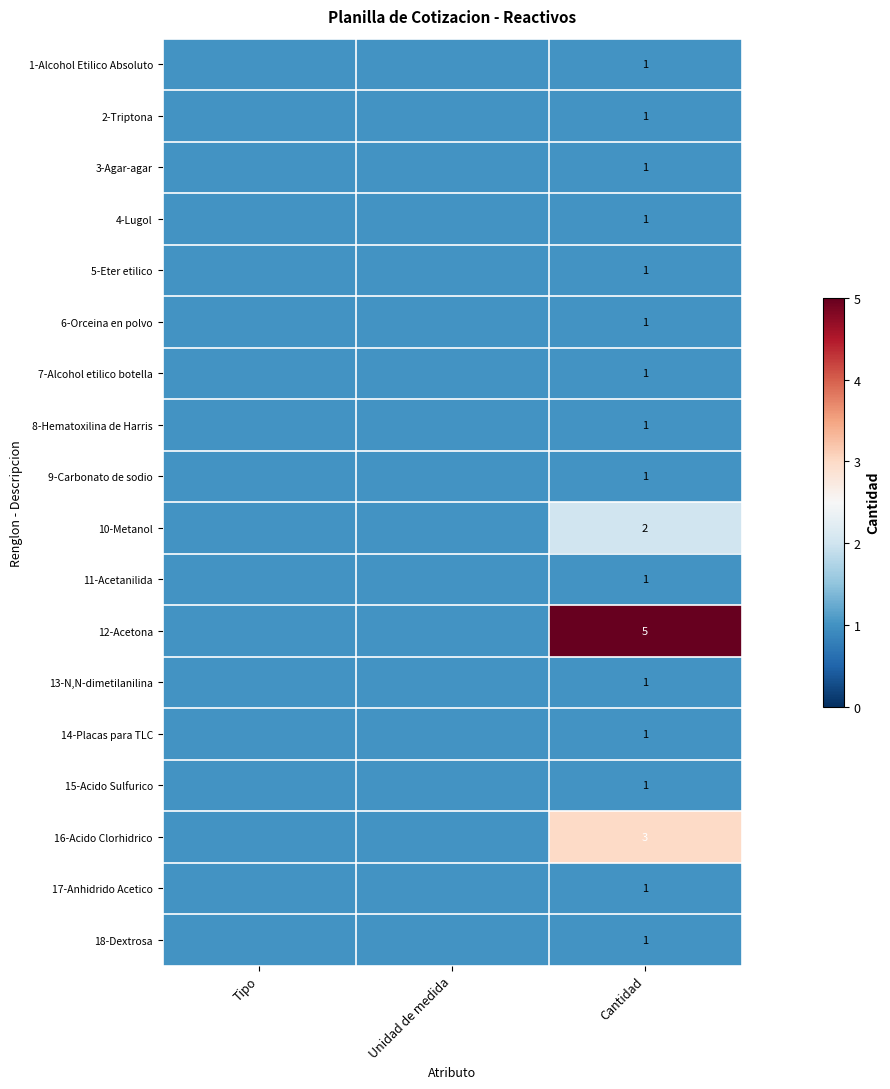

What is the spread (max minus min) of values at Cantidad?

4